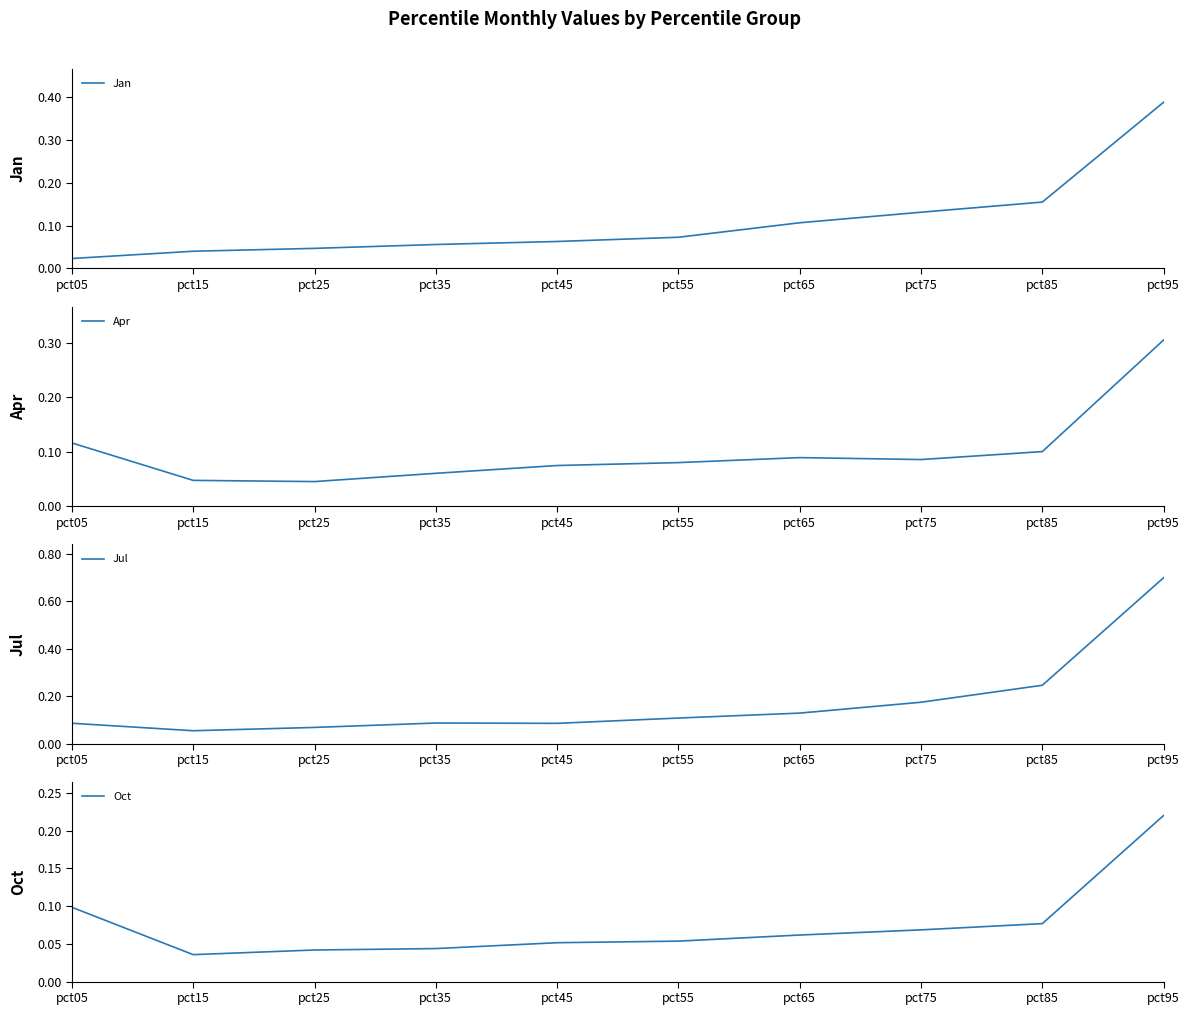

Between pct85 and pct15, which is larger?

pct85